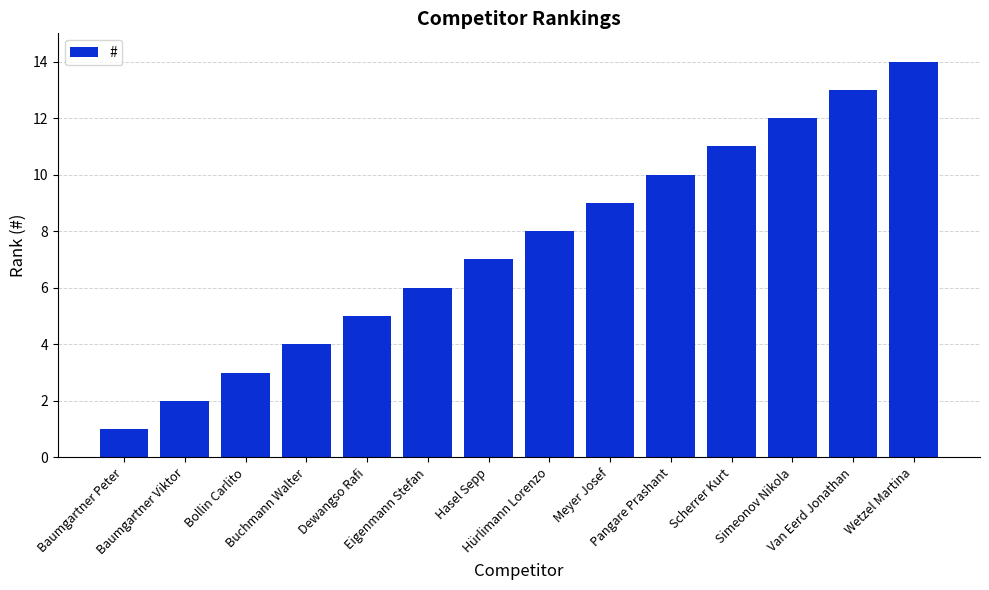

Does the chart contain any negative values?

No